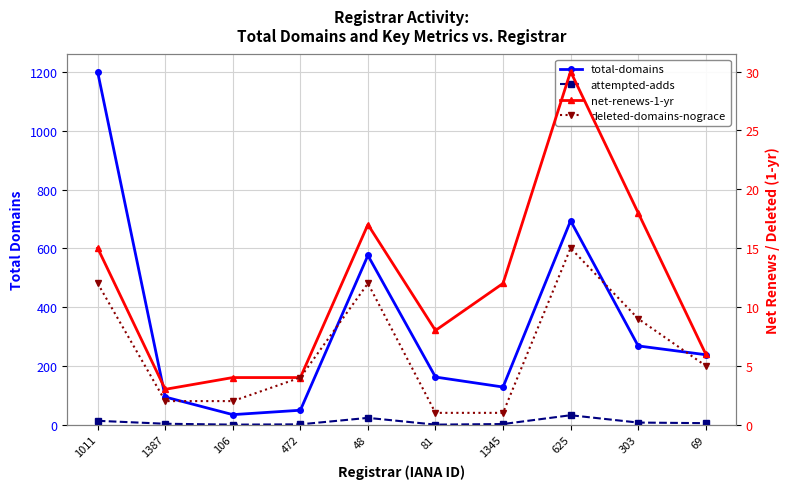

What is the total value across all series at 472?

58